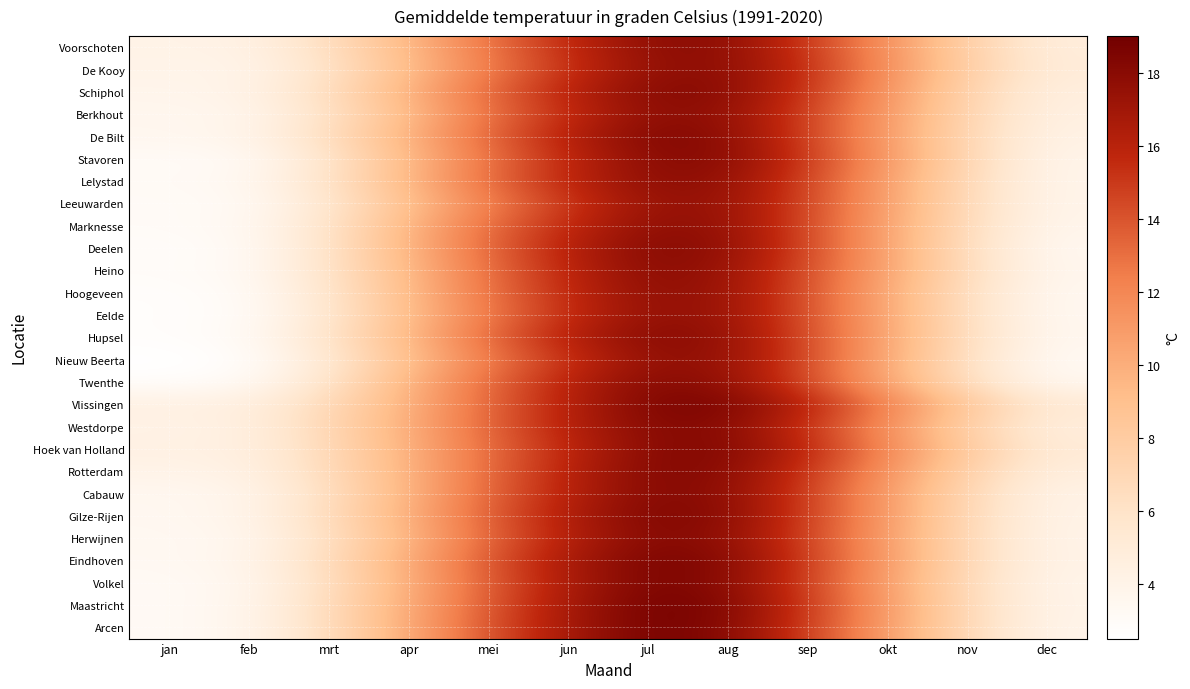

At mrt, list the series in order from largest to smallest.

Westdorpe, Vlissingen, Hoek van Holland, Rotterdam, Gilze-Rijen, Eindhoven, Maastricht, Schiphol, De Bilt, Arcen, Voorschoten, Cabauw, Volkel, Herwijnen, Berkhout, Lelystad, De Kooy, Marknesse, Deelen, Heino, Hupsel, Twenthe, Stavoren, Hoogeveen, Leeuwarden, Eelde, Nieuw Beerta